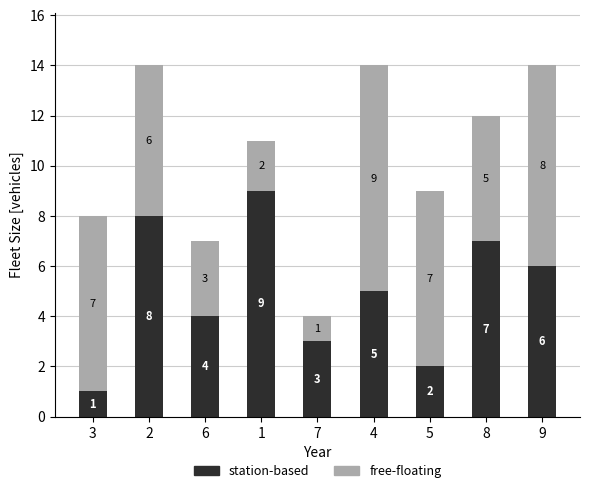

Count the station-based values in the range 3 to 7.

5